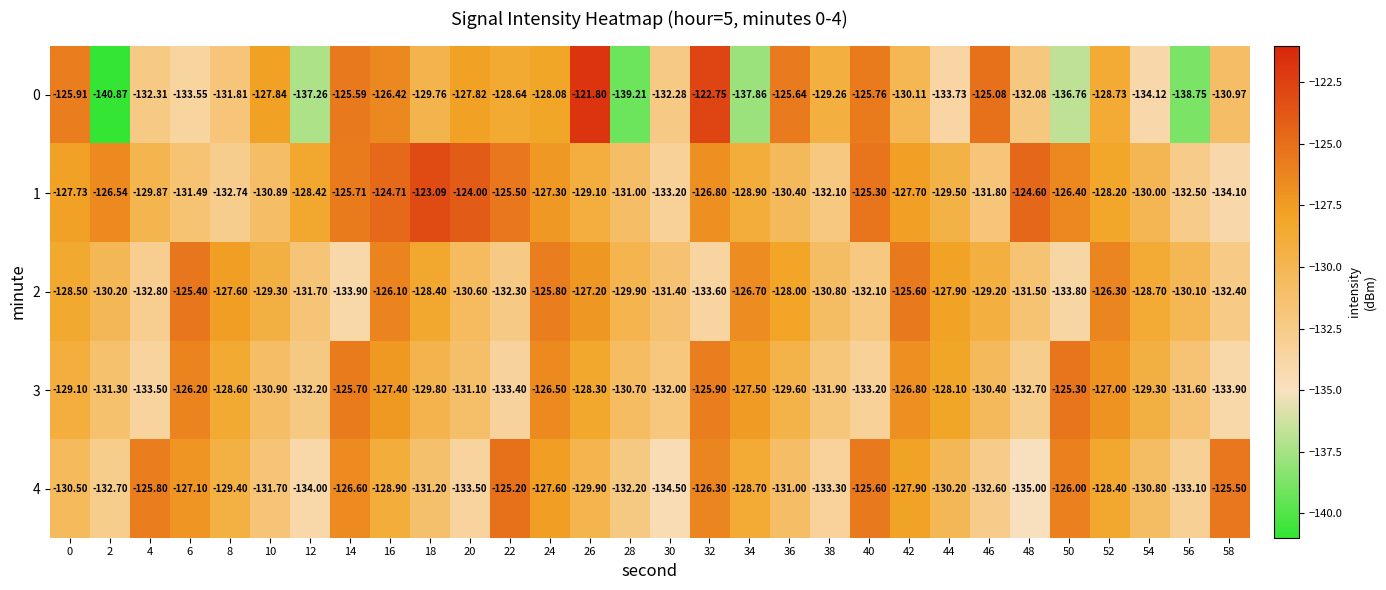

Is the value of 0 at 2 greater than the value of 4 at 8?

No